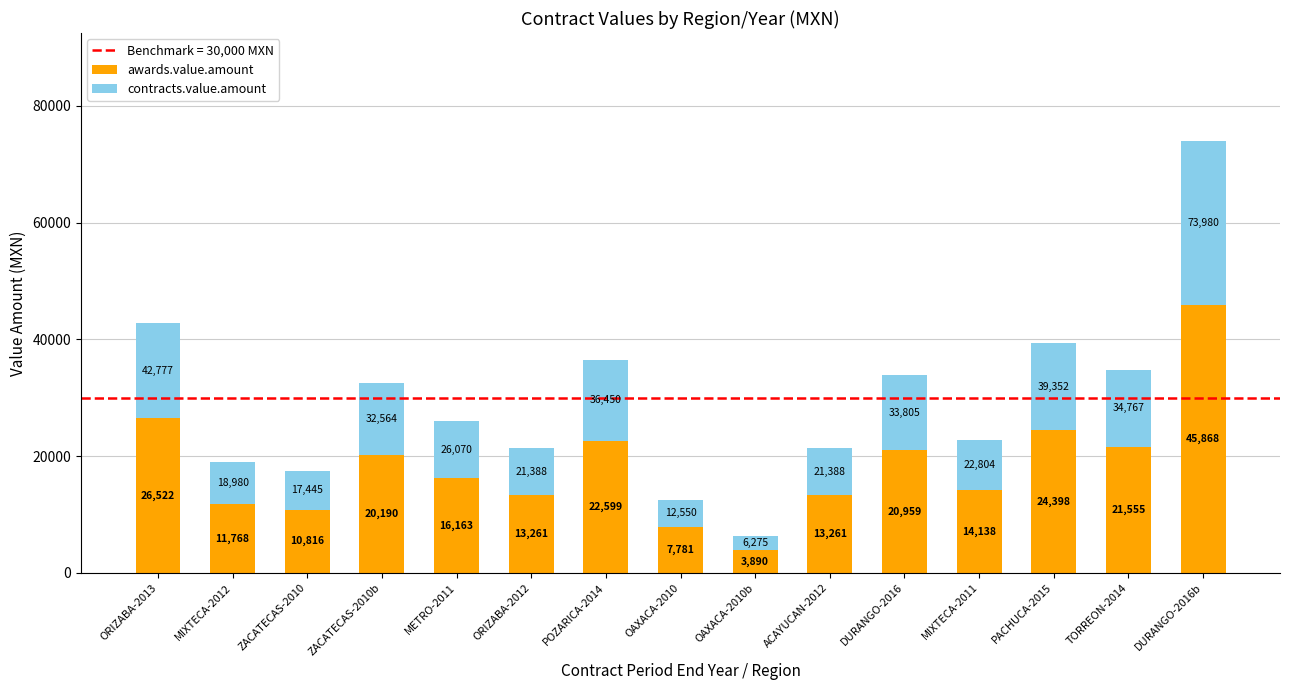

What is the approximate value of awards.value.amount at POZARICA-2014?

22599.0